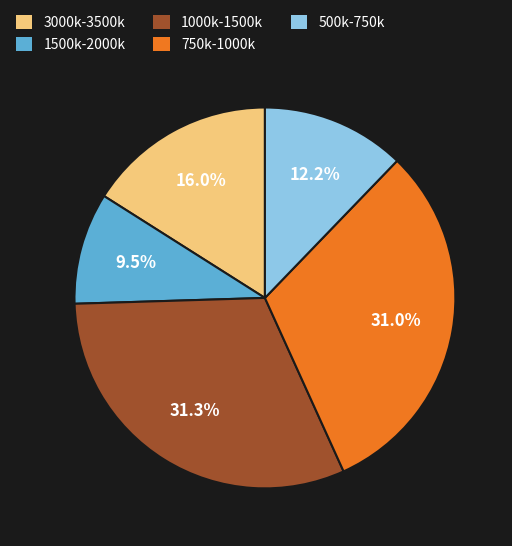

Between 1500k-2000k and 500k-750k, which is larger?

500k-750k